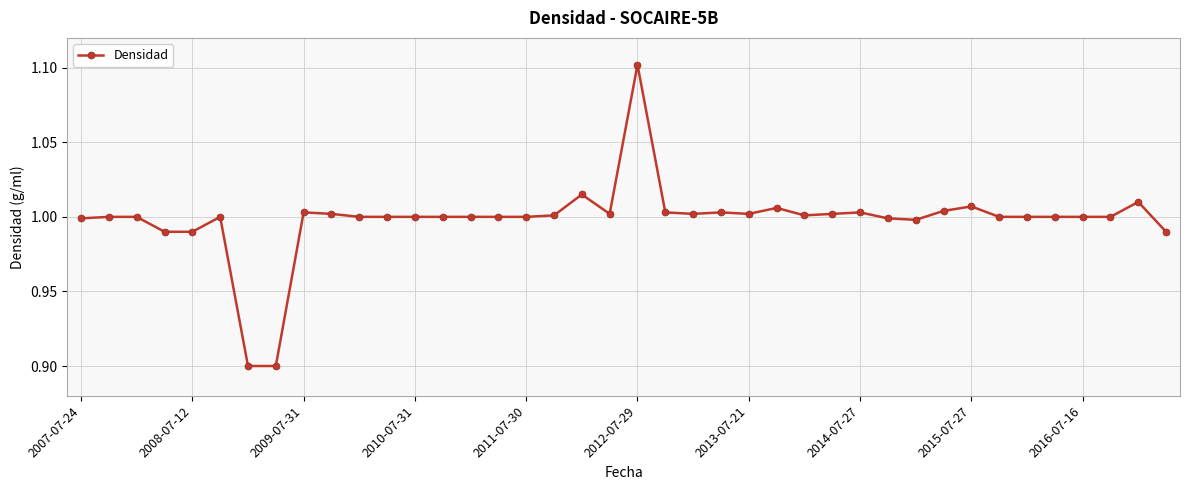

What is the sum of all values?

39.9